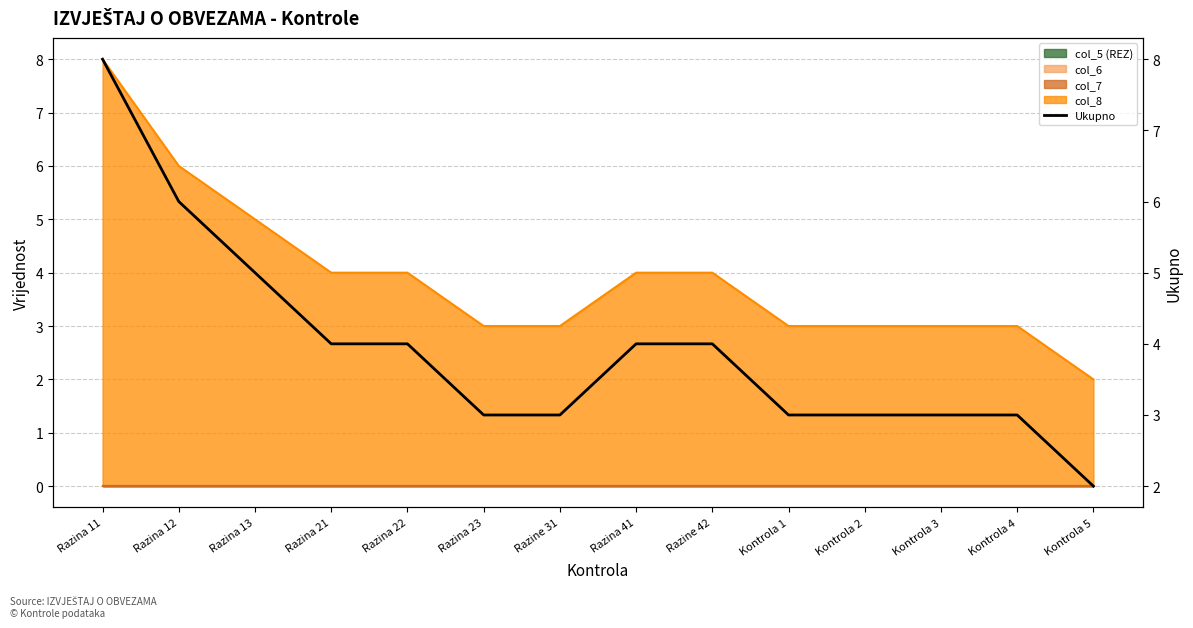

List the labels in order of value, largest first.

Razina 11, Razina 12, Razina 13, Razina 21, Razina 22, Razina 41, Razine 42, Razina 23, Razine 31, Kontrola 1, Kontrola 2, Kontrola 3, Kontrola 4, Kontrola 5